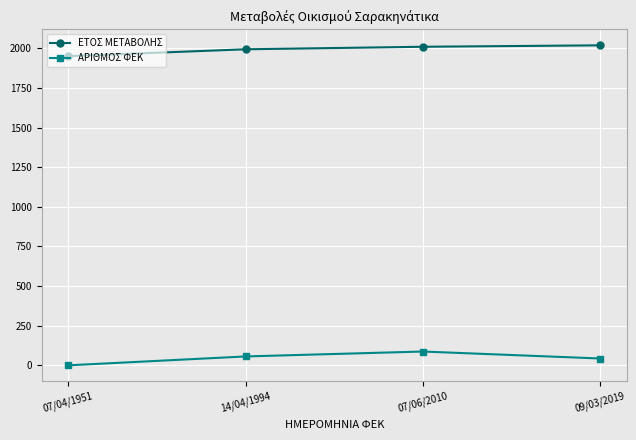

Which series changed the most between 07/04/1951 and 09/03/2019?

ΕΤΟΣ ΜΕΤΑΒΟΛΗΣ